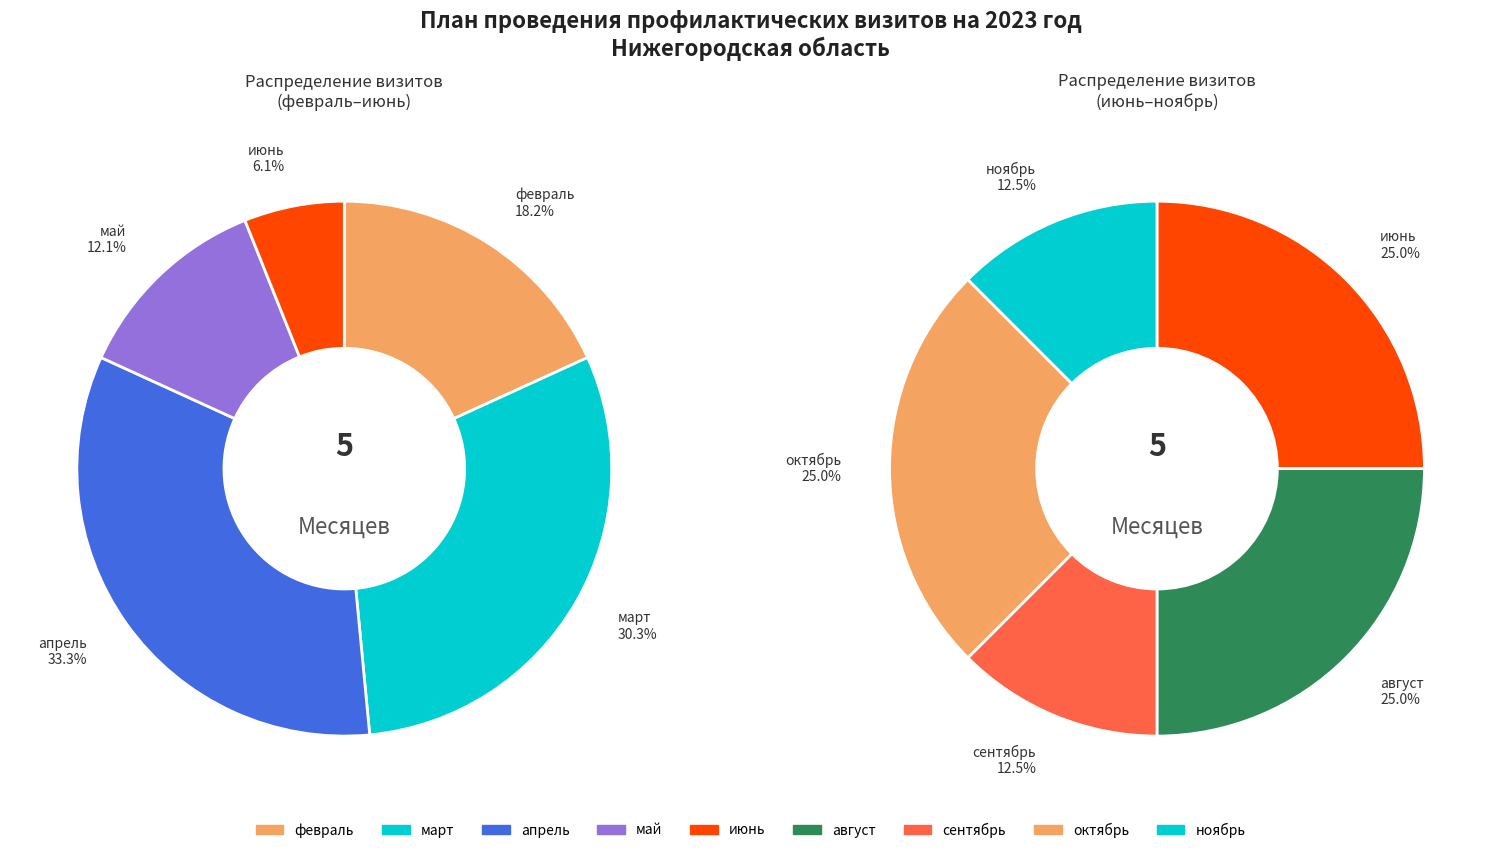

What is the smallest slice in the pie chart?

сентябрь